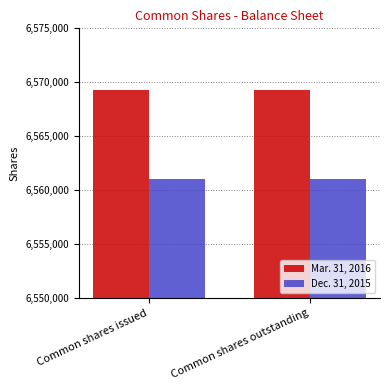

What are all the series names shown in the legend?

Mar. 31, 2016, Dec. 31, 2015